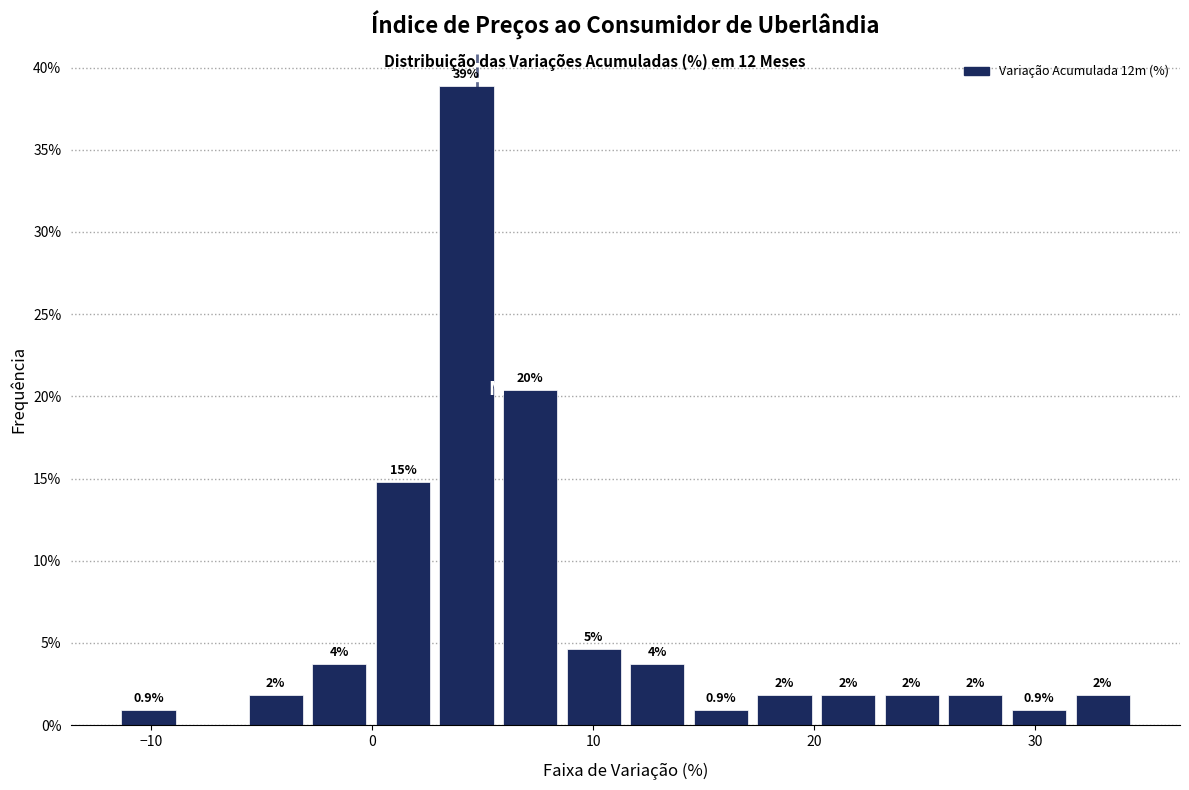

Around what value on the x-axis is the tallest bar? Give the approximate position of its centre, as read against the axis.

4